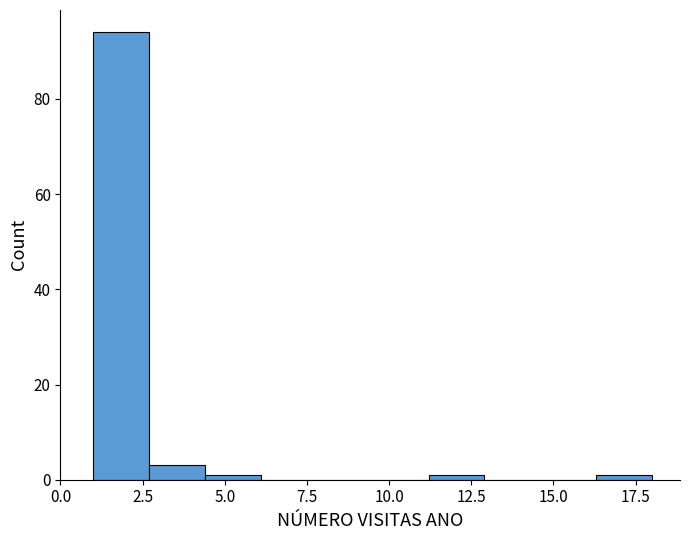

Around what value on the x-axis is the tallest bar? Give the approximate position of its centre, as read against the axis.

2.0